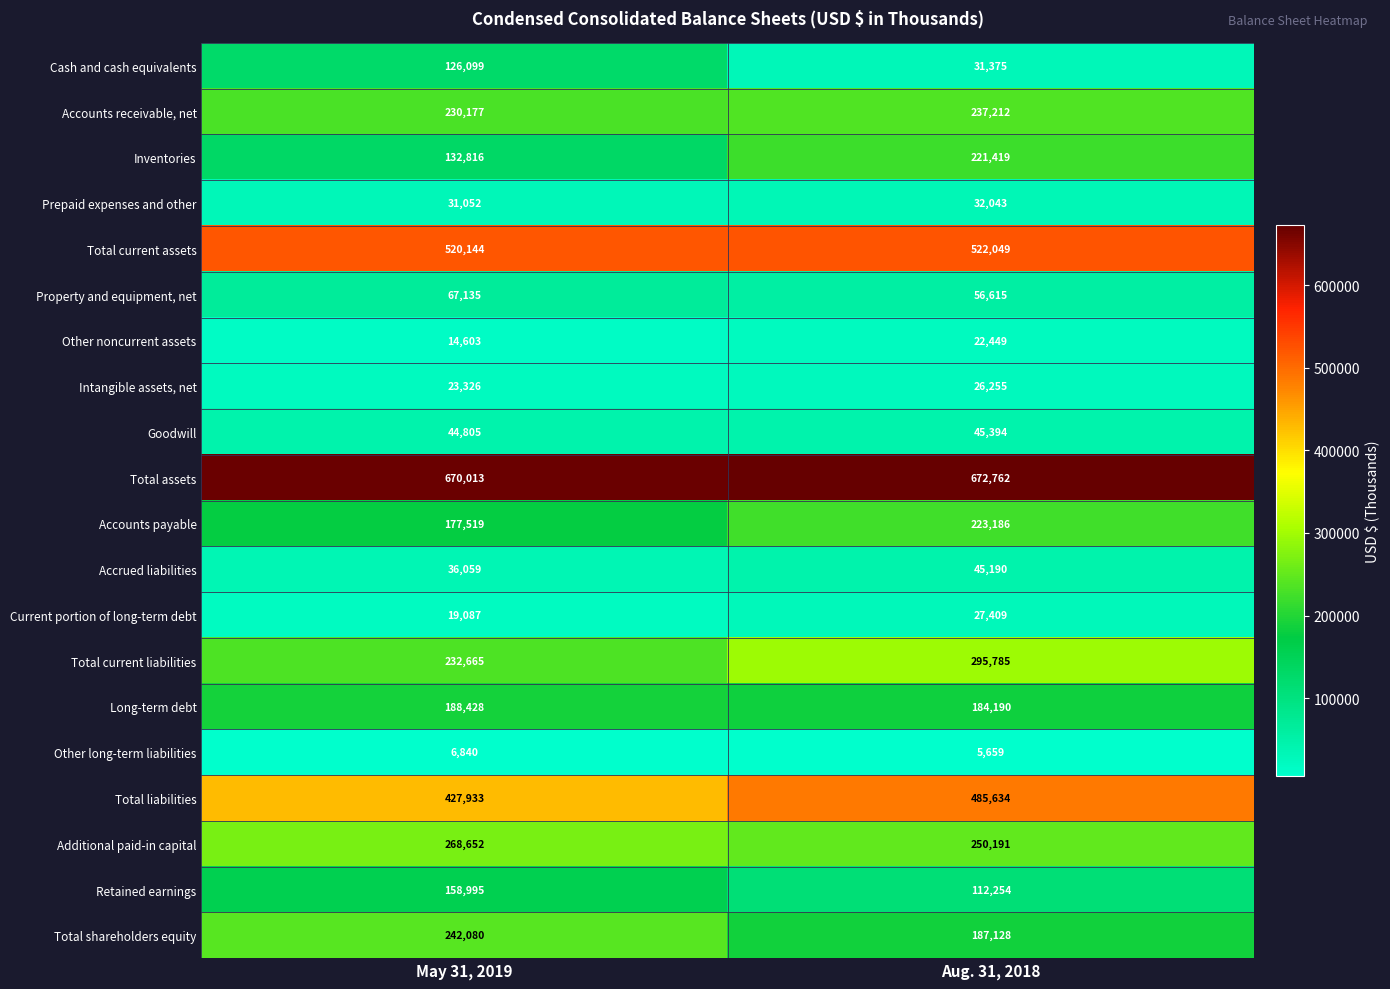

The value of Long-term debt at Aug. 31, 2018 is 323629. True or false?

False